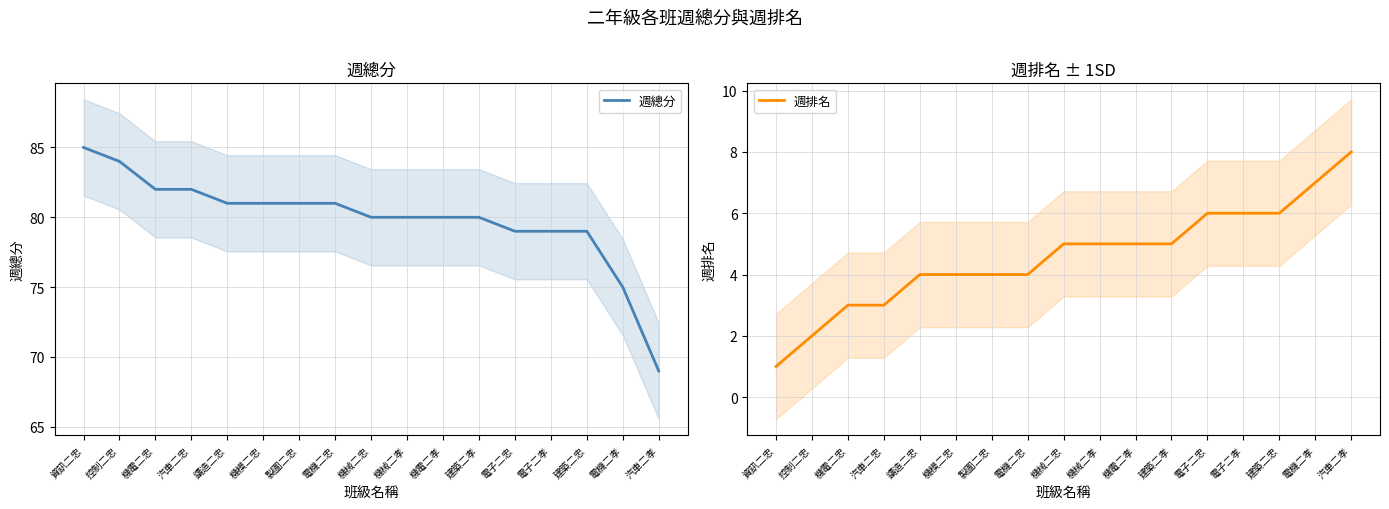

True or false: 週排名 and 週總分 cross at least once.

False